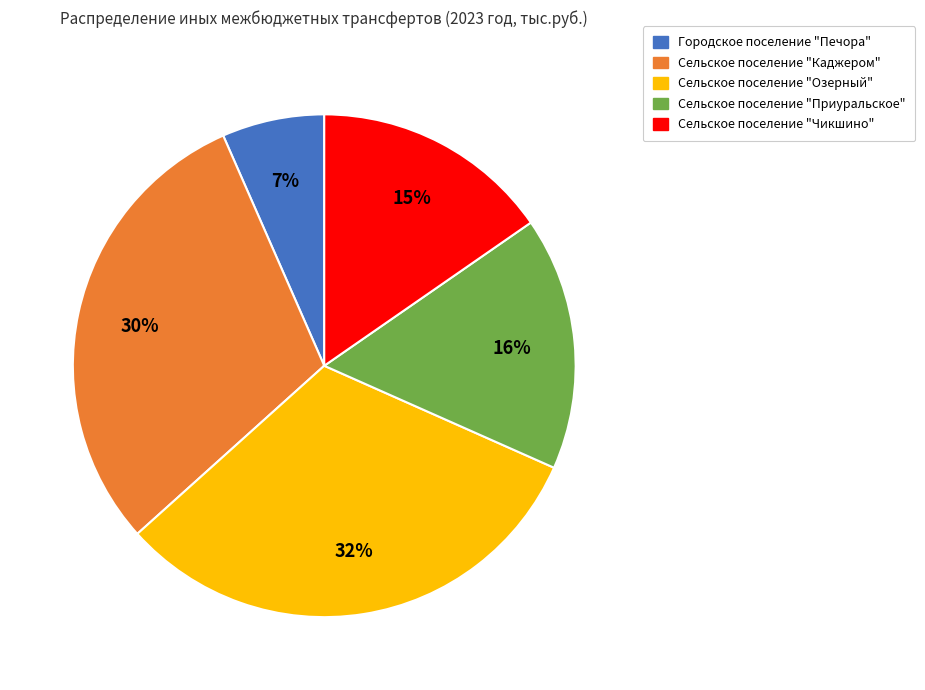

Rank the categories by value from highest to lowest.

Сельское поселение "Озерный", Сельское поселение "Каджером", Сельское поселение "Приуральское", Сельское поселение "Чикшино", Городское поселение "Печора"